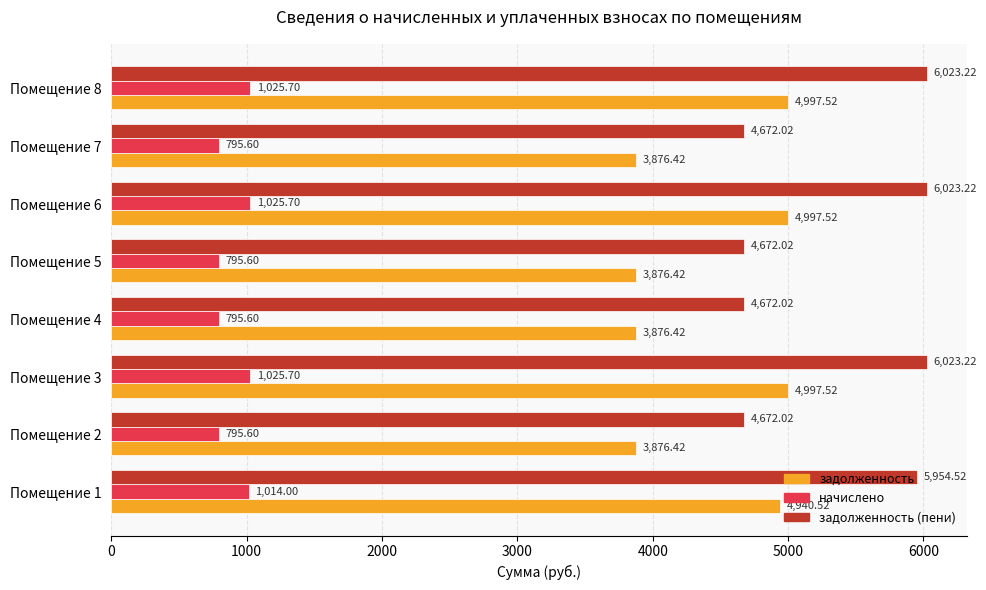

What is the total value across all series at Помещение 4?

9344.0